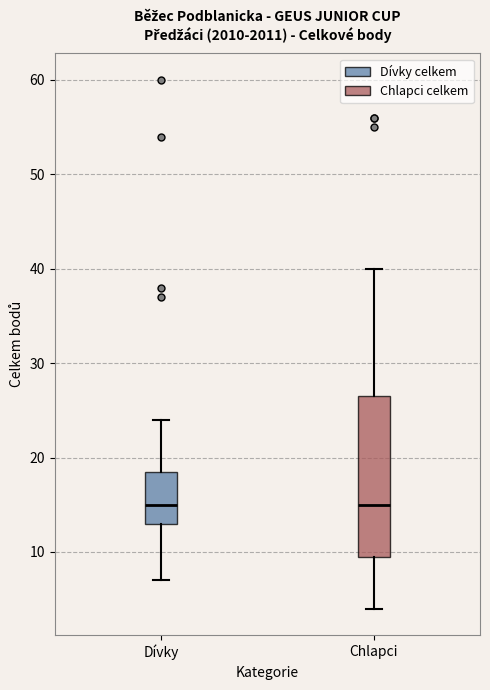

Where does the upper whisker of the box for Dívky end on the y-axis? The values are not printed on the chart, so give them approximately, as read against the axis.

24